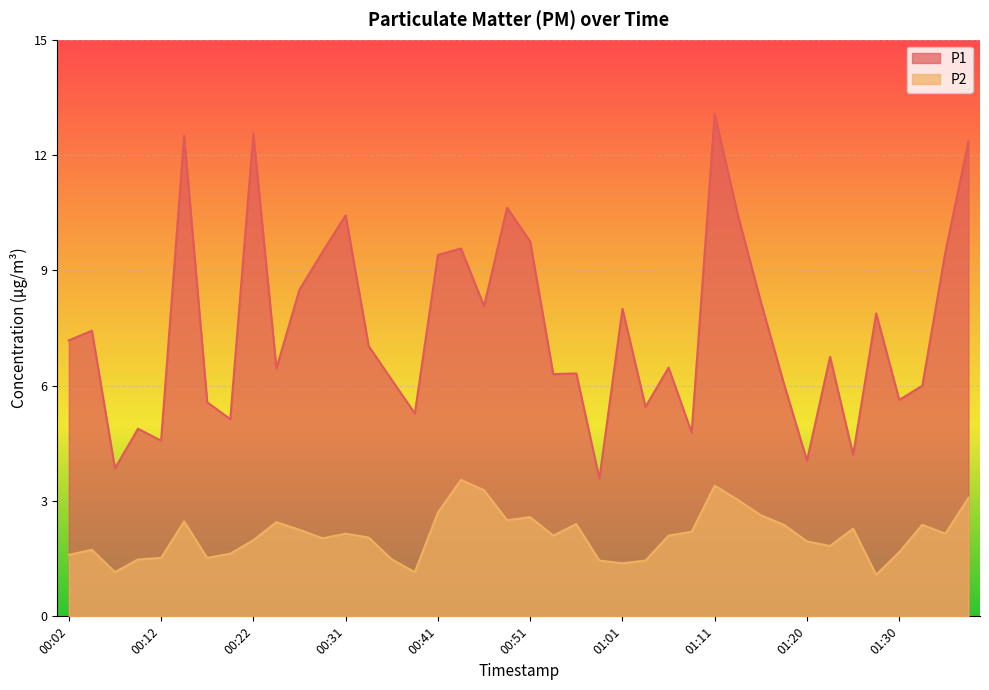

How many lines are shown in the chart?

2